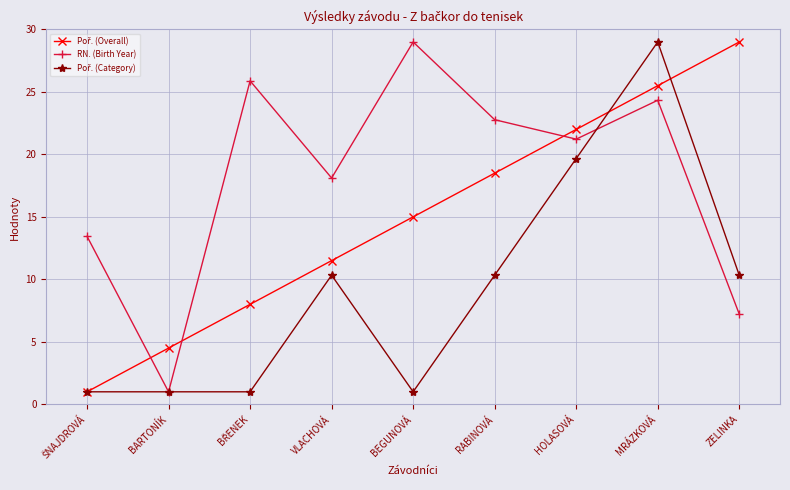

What is the label of the 6th point from the left?

RABINOVÁ